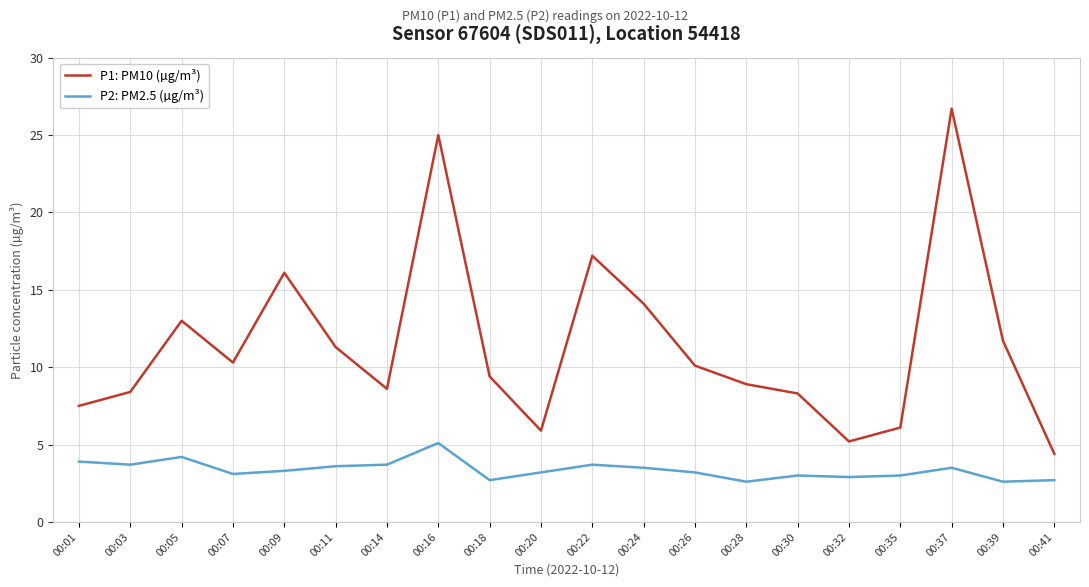

True or false: P1: PM10 (µg/m³) and P2: PM2.5 (µg/m³) intersect in this chart.

False